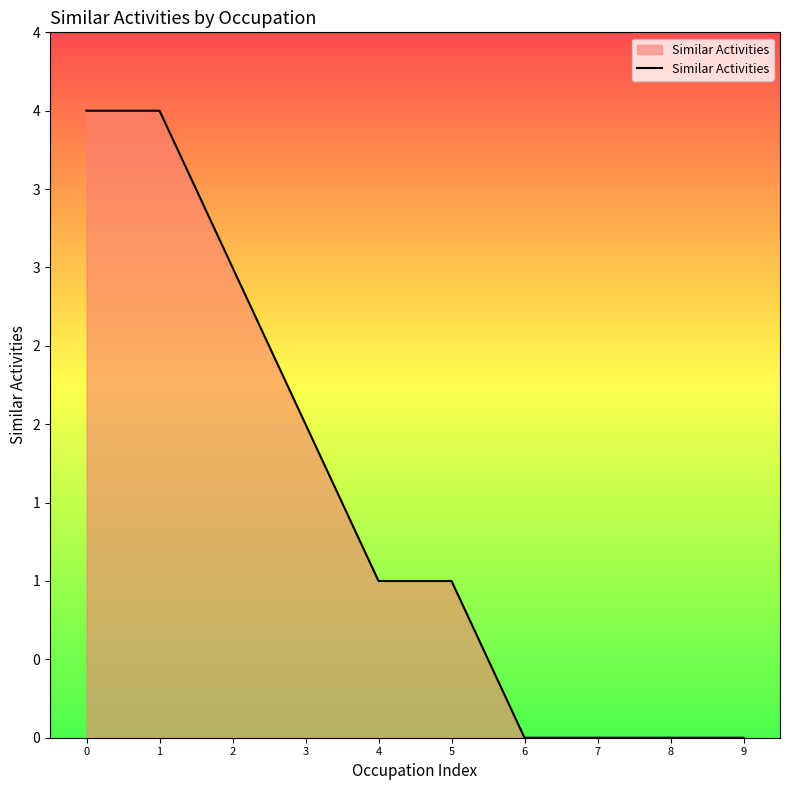

What is the maximum value shown in the chart?

4